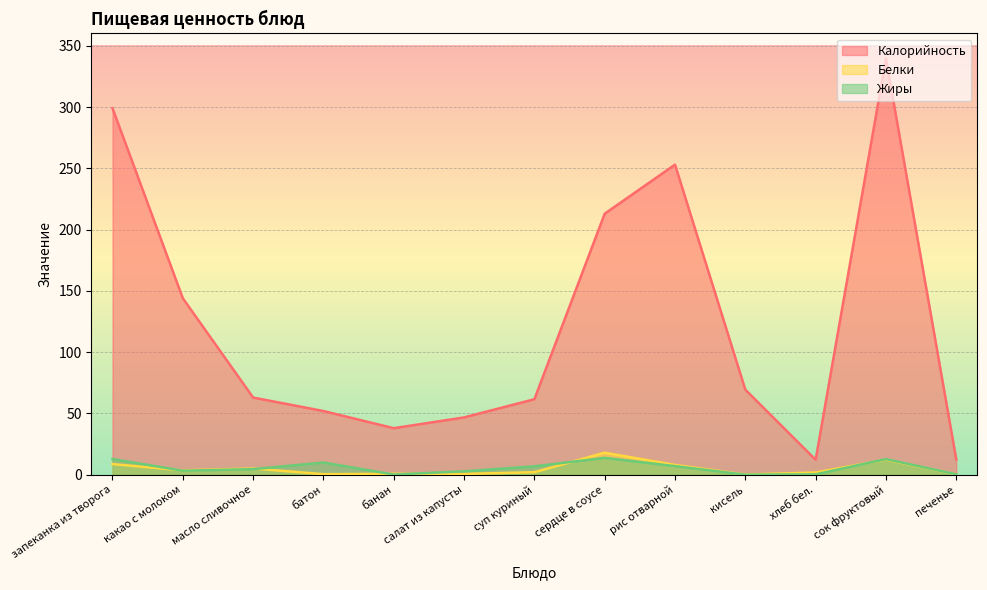

List the labels in order of Жиры value, smallest first.

кисель, банан, печенье, хлеб бел., салат из капусты, какао с молоком, масло сливочное, суп куриный, рис отварной, батон, сок фруктовый, запеканка из творога, сердце в соусе